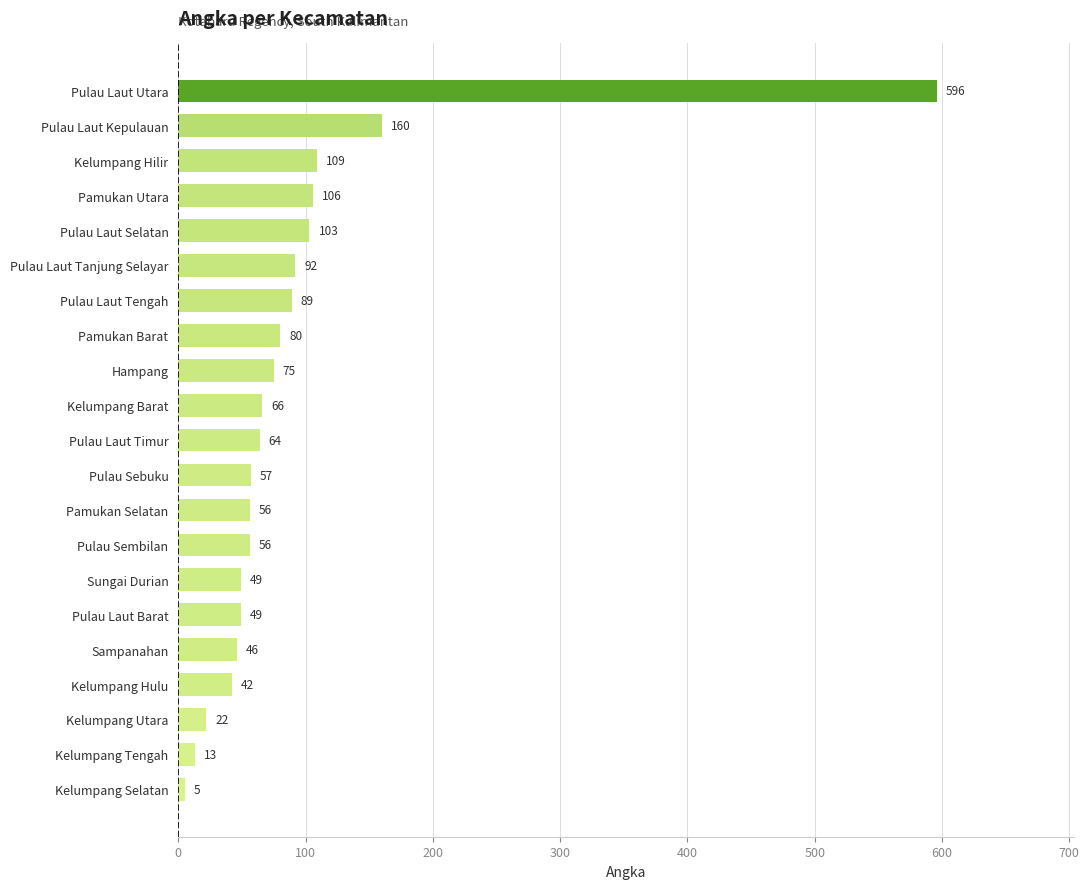

What value does the data have at Pulau Laut Timur, to the nearest 100?

100